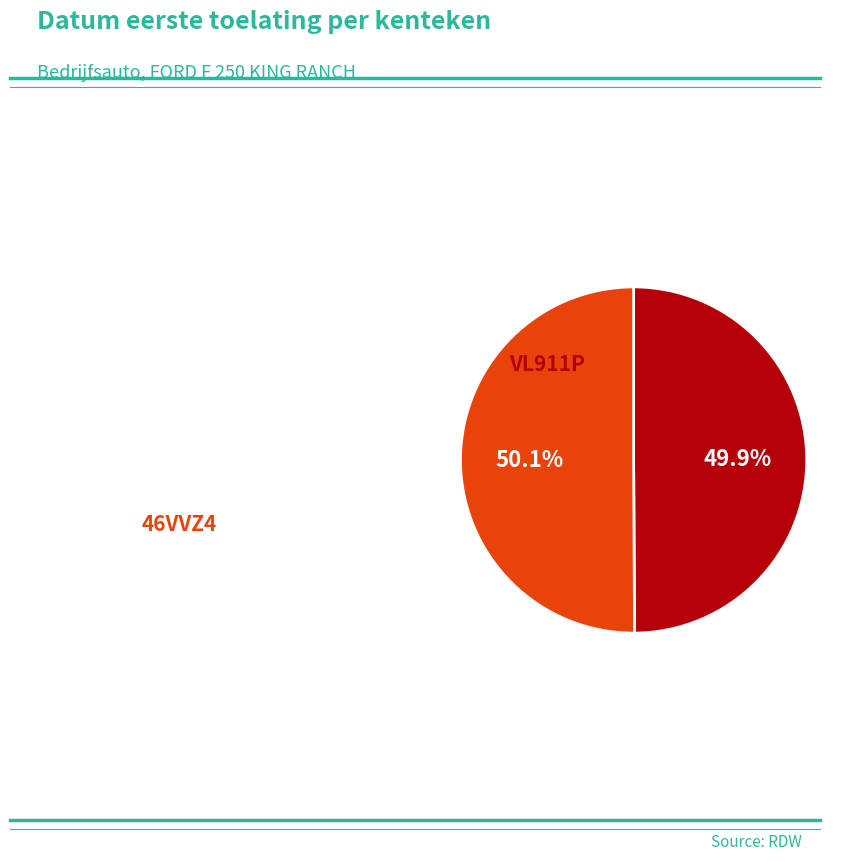

What is the change in value from 46VVZ4 to VL911P?

+69104